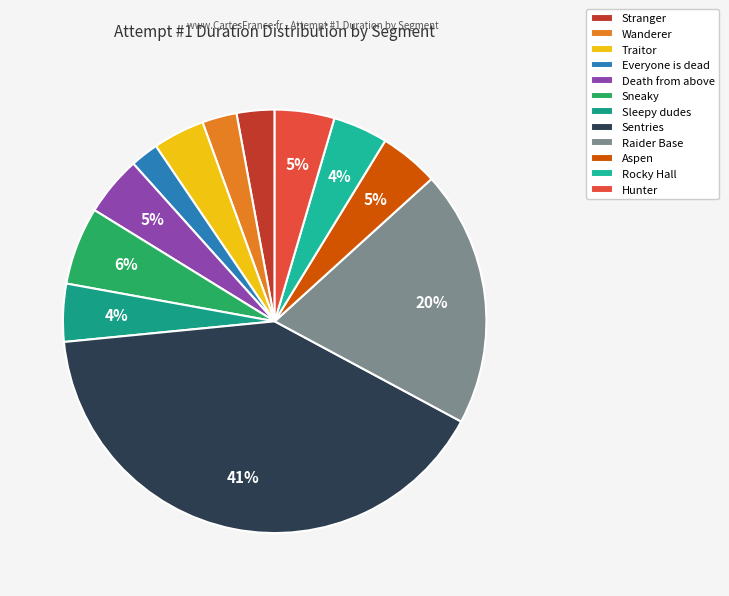

What is the largest slice in the pie chart?

Sentries